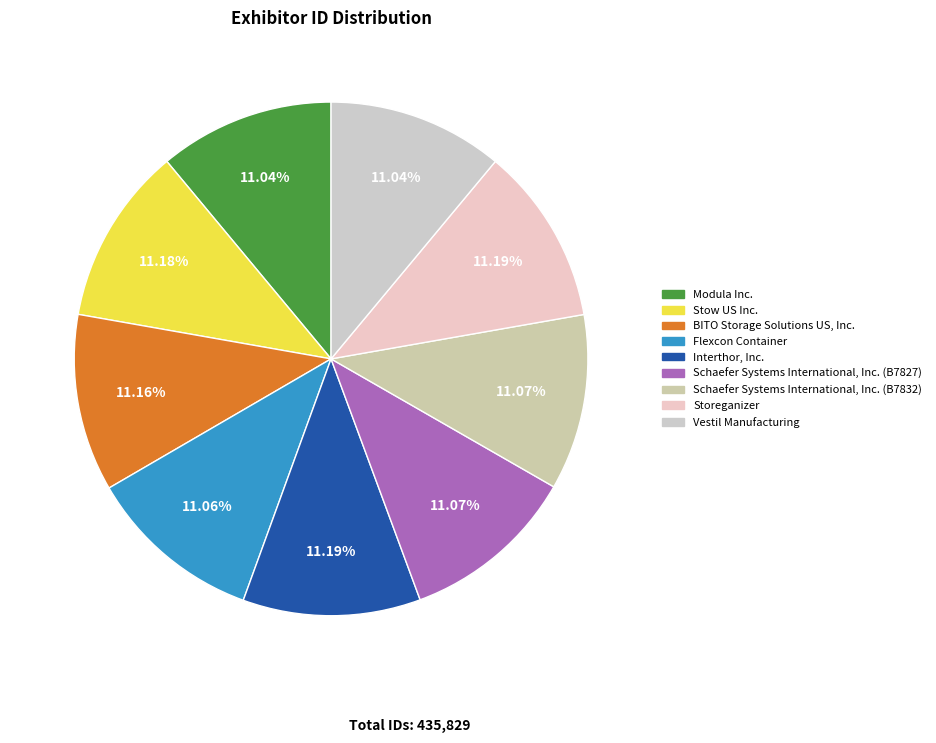

Between Storeganizer and Flexcon Container, which is larger?

Storeganizer